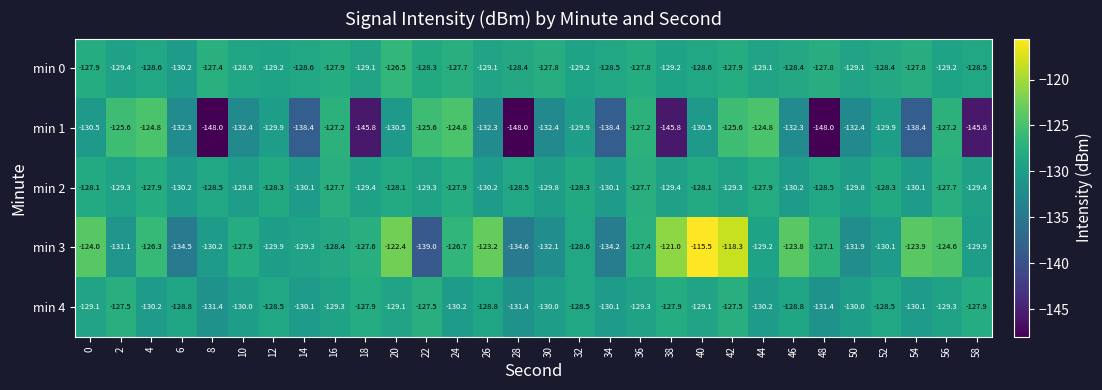

Which series has the largest range (max minus min)?

min 3